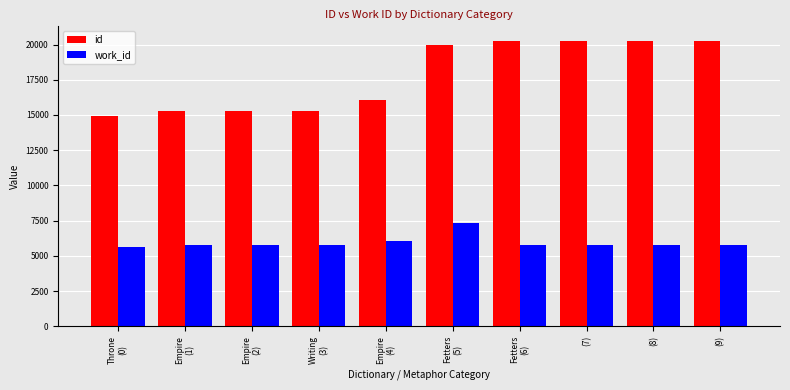

At how many categories does at least one series exceed 17164?

5